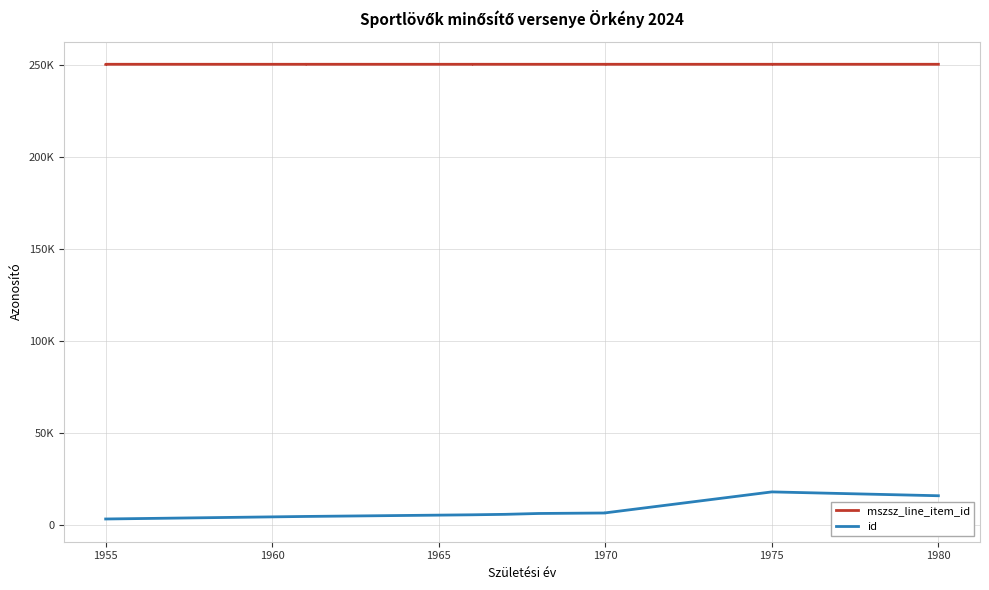

What is the average value of the mszsz_line_item_id series?

250544